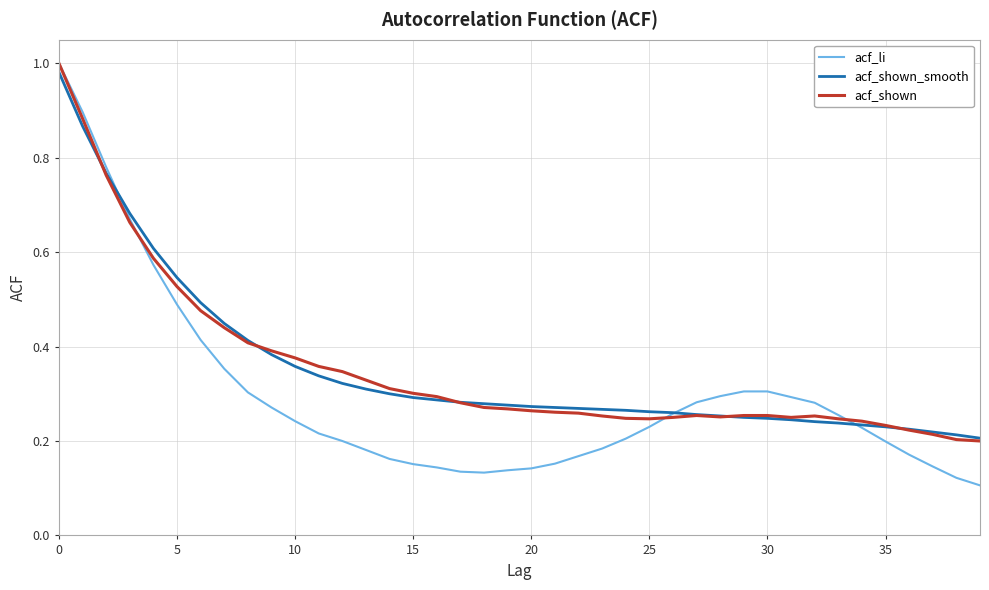

Which series has the widest spread of values?

acf_li